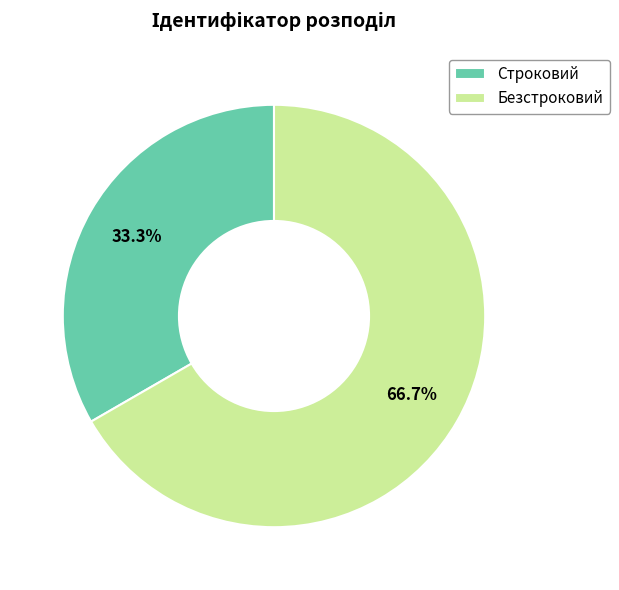

To the nearest percent, what portion does Строковий represent?

33%